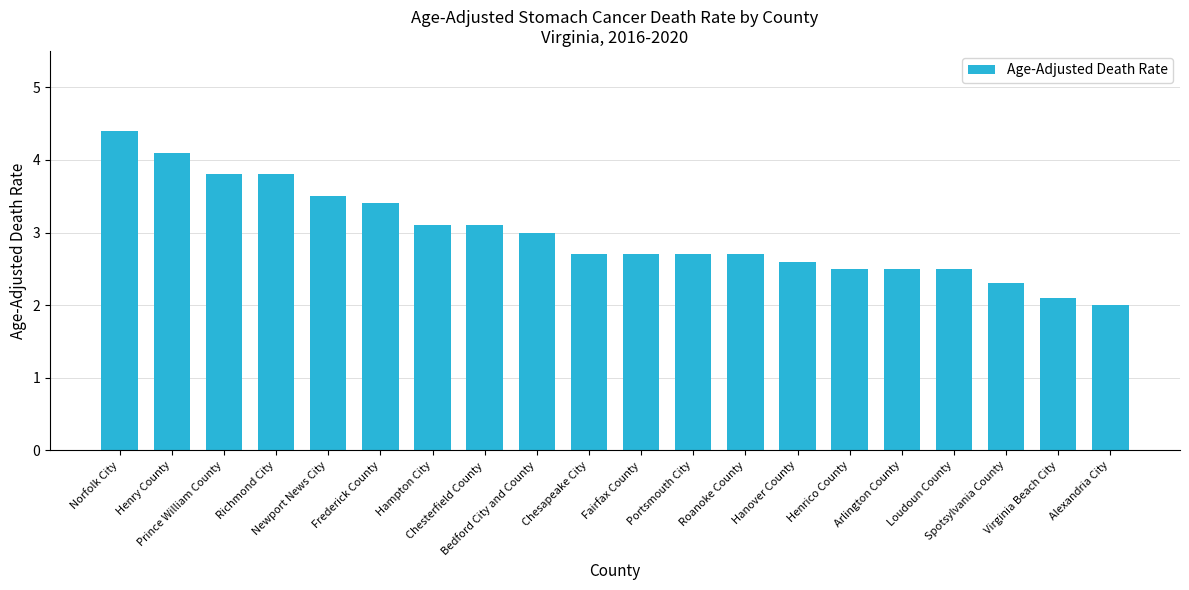

What is the smallest value displayed?

2.0